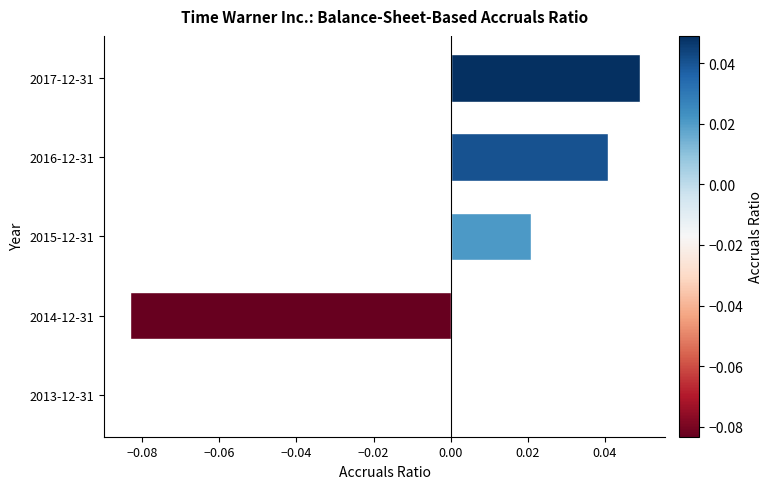

Which has a higher value, 2017-12-31 or 2013-12-31?

2017-12-31